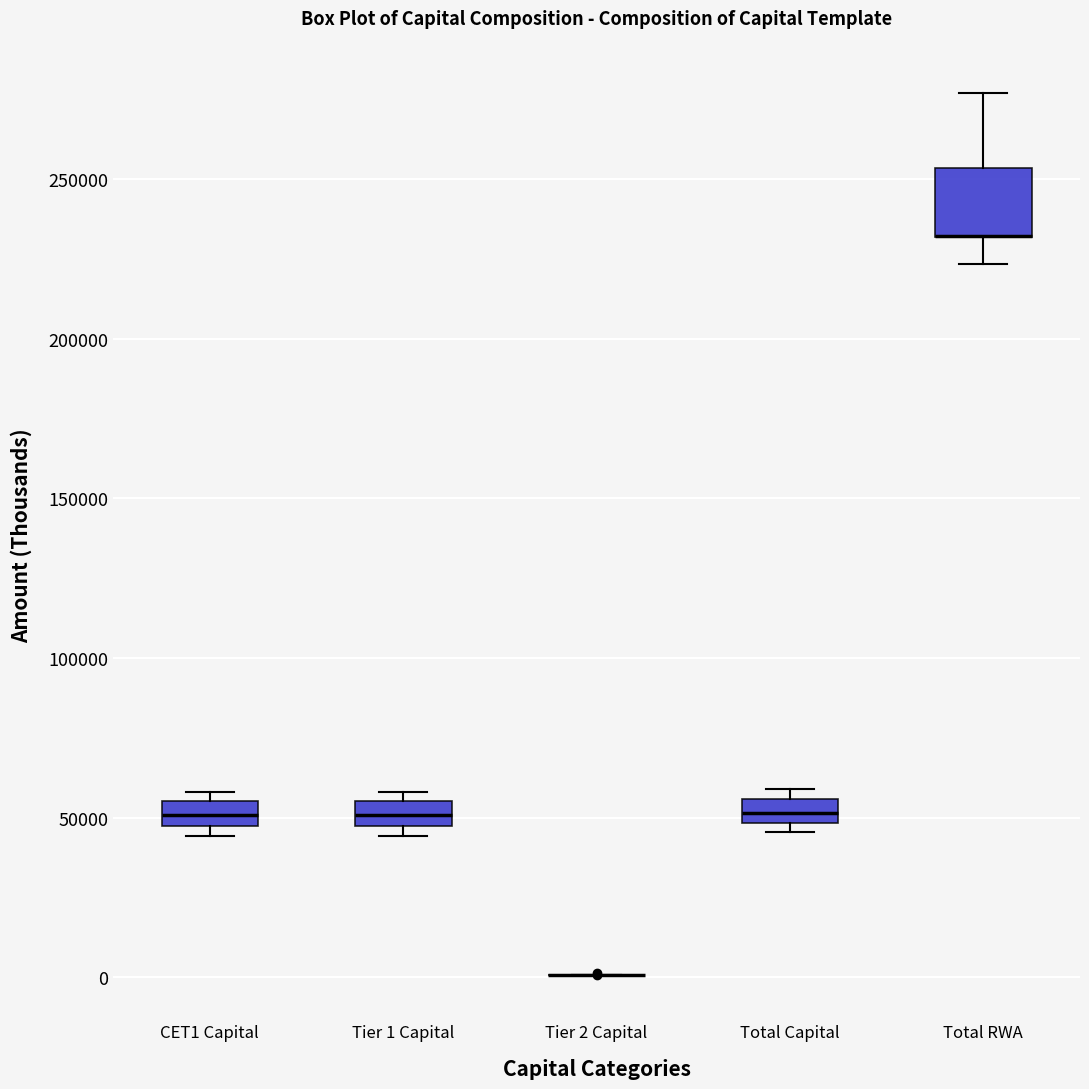

Where is the lower edge of the box for CET1 Capital on the y-axis? The values are not printed on the chart, so give them approximately, as read against the axis.

45000